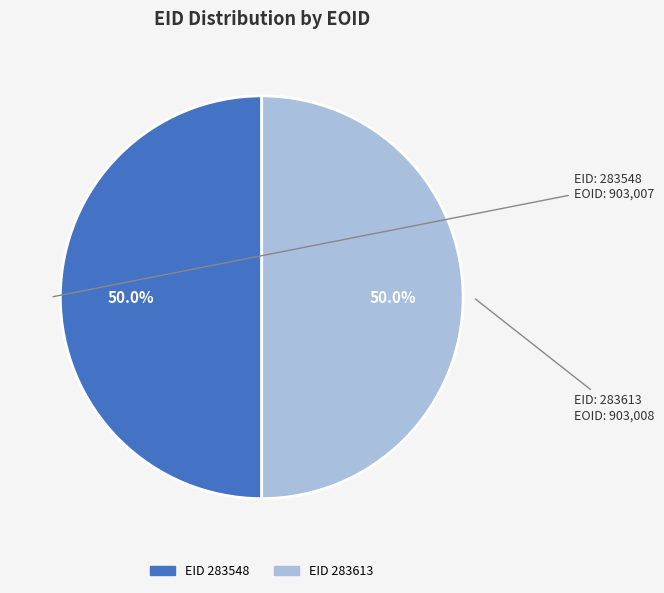

Count the number of slices in the pie.

2